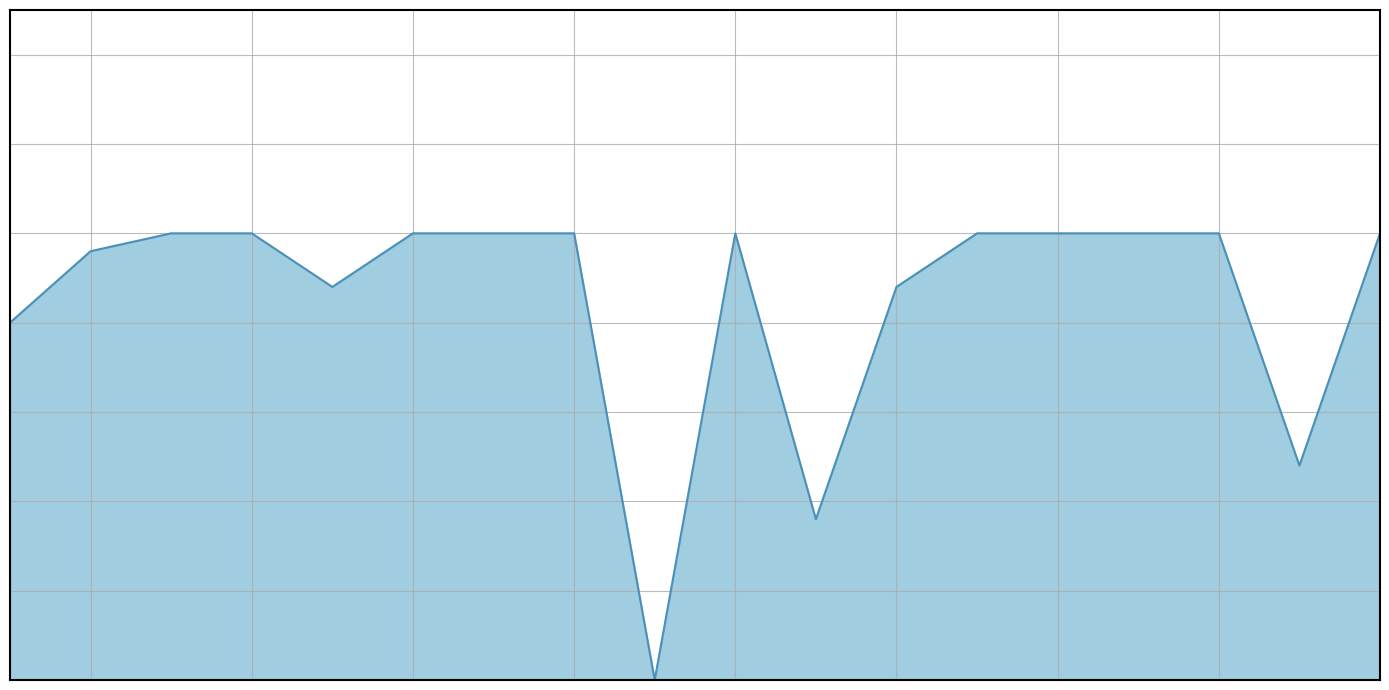

What is the value of the 1st point from the left?

20